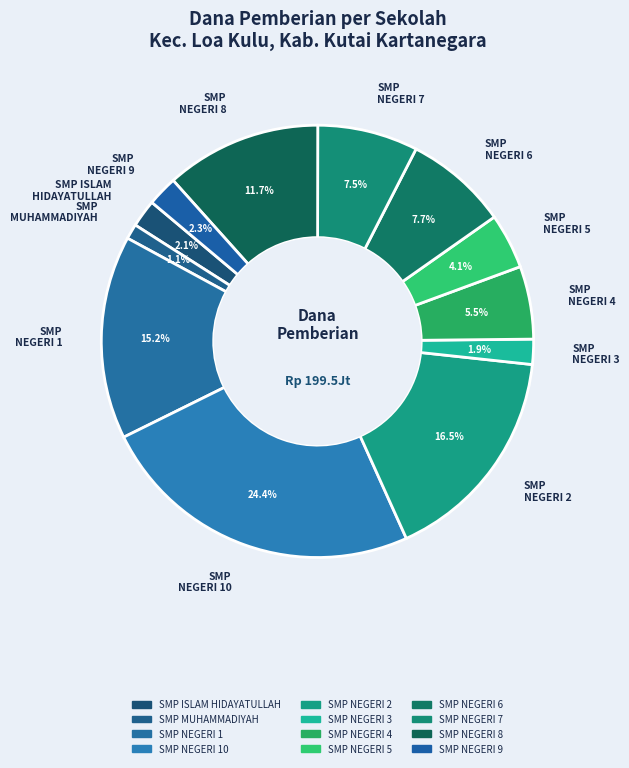

Is there any slice that represents more than half of the pie?

No